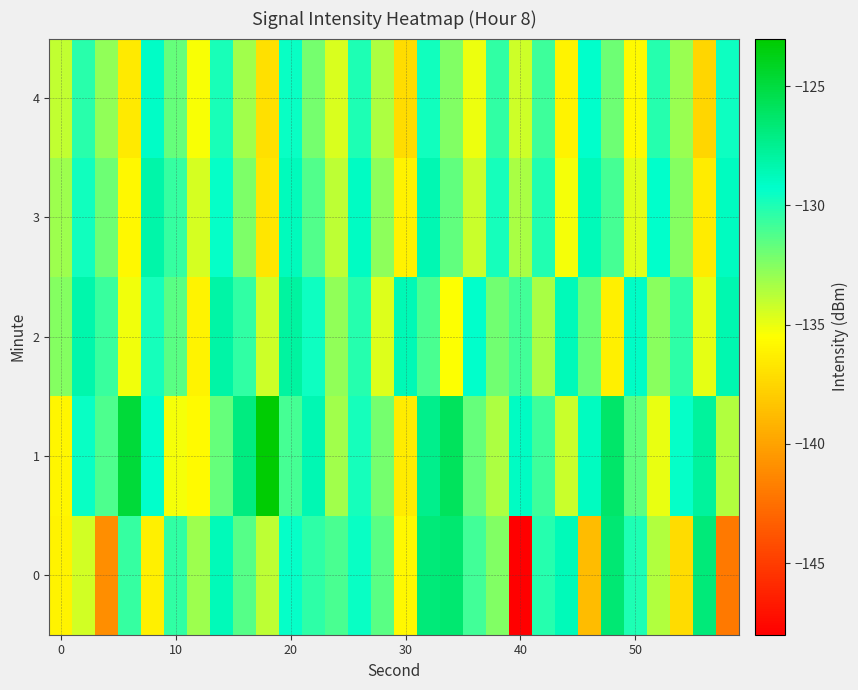

Reading right to left, transcribe all the data shown in this chart.

0: -142.0	-126.8	-137.2	-133.6	-130.0	-126.6	-138.7	-128.7	-130.1	-147.9	-132.4	-130.9	-126.5	-126.8	-135.8	-131.5	-129.5	-131.1	-130.4	-129.4	-133.9	-131.3	-128.7	-133.1	-130.5	-136.3	-130.6	-141.0	-134.4	-136.1
1: -133.6	-127.8	-129.4	-135.0	-131.5	-126.3	-128.9	-134.2	-130.8	-129.0	-133.5	-131.7	-125.9	-127.3	-136.4	-132.1	-129.8	-133.2	-128.5	-131.0	-123.2	-127.0	-131.8	-135.7	-135.3	-129.3	-124.8	-131.2	-129.5	-135.9
2: -128.4	-134.9	-130.4	-132.6	-129.1	-136.2	-131.8	-128.7	-133.4	-130.9	-132.0	-129.3	-135.5	-131.1	-128.6	-134.7	-130.2	-132.8	-129.6	-127.9	-134.3	-130.5	-128.1	-136.0	-131.4	-129.8	-135.2	-130.7	-128.3	-132.5
3: -128.9	-136.4	-132.5	-129.3	-134.8	-131.0	-128.7	-135.3	-130.1	-133.4	-129.8	-134.2	-131.6	-128.5	-136.1	-132.7	-129.0	-133.9	-131.3	-128.8	-136.7	-132.3	-129.4	-134.5	-130.6	-128.2	-135.8	-131.9	-129.7	-133.1
4: -129.6	-137.5	-133.0	-130.2	-135.7	-131.9	-129.3	-136.0	-130.8	-134.3	-130.5	-135.1	-132.4	-129.7	-137.2	-133.5	-130.0	-134.6	-132.1	-129.5	-137.0	-133.2	-129.9	-135.4	-131.7	-129.1	-136.5	-132.8	-130.3	-134.0